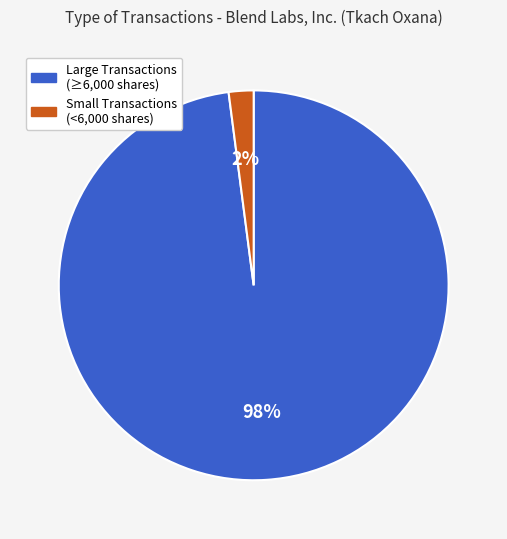

How many slices are in this pie chart?

2